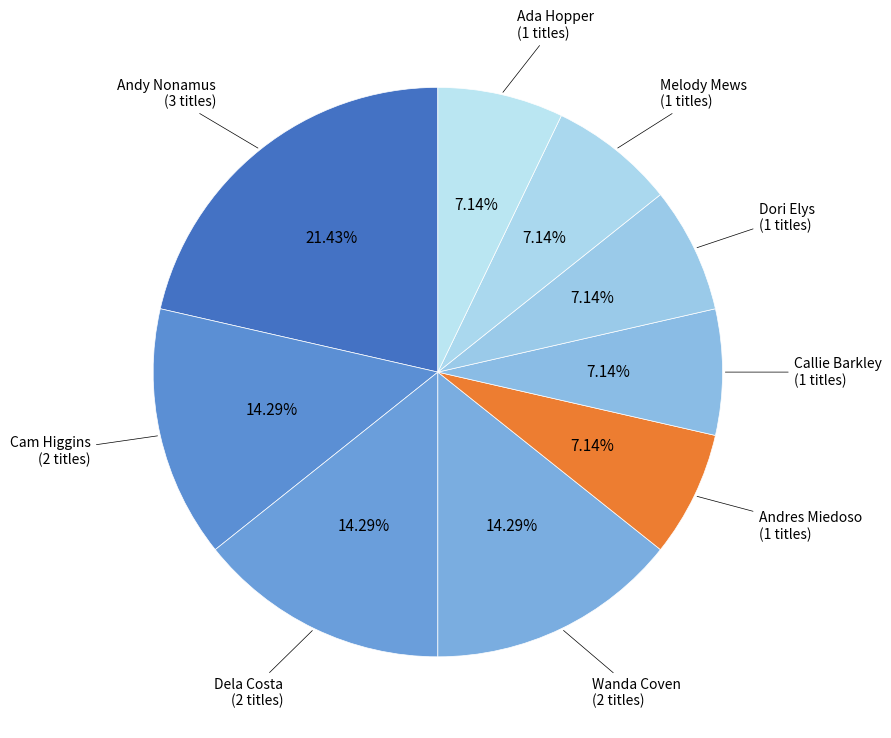

Combined, do Cam Higgins (2 titles) and Andy Nonamus (3 titles) account for over 50%?

No